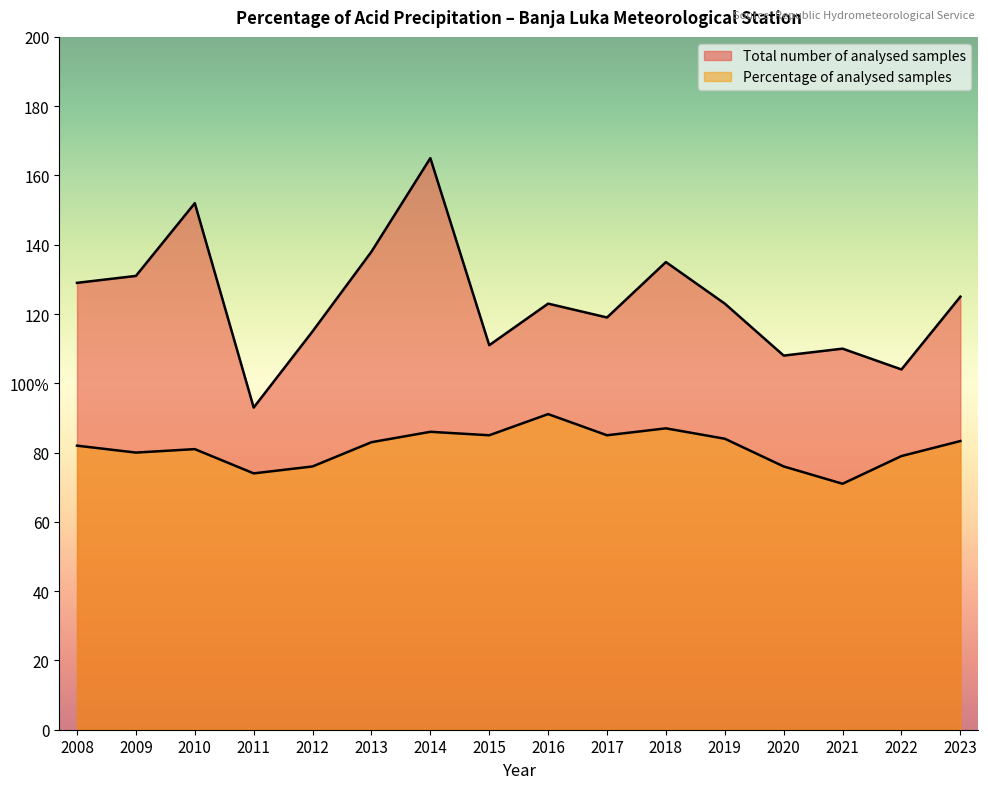

How many values in the Total number of analysed samples series are below 123?

7